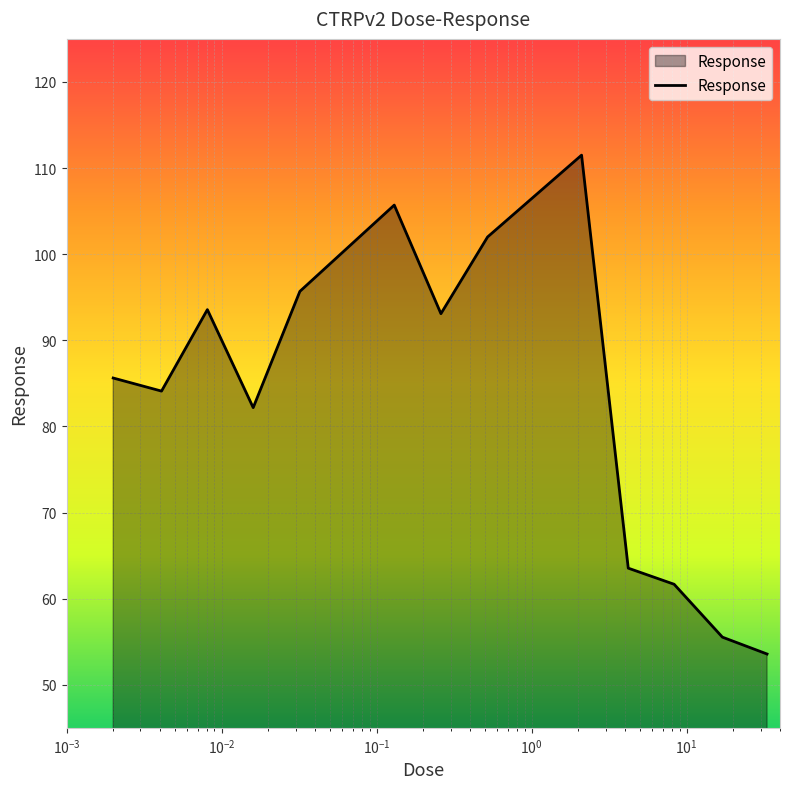

What is the difference between the maximum and minimum values?

57.9